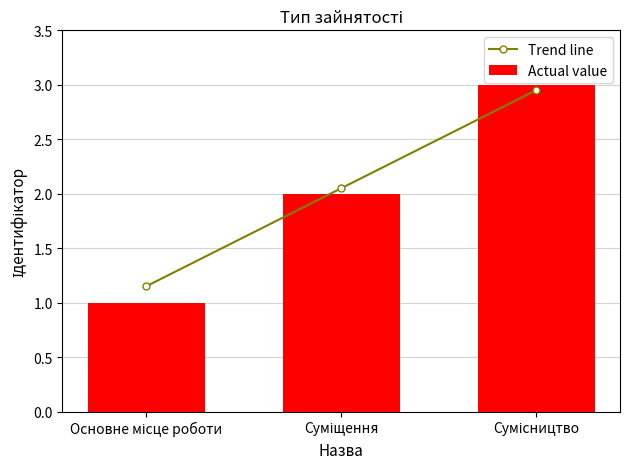

How many Actual value values are between 1 and 3?

3